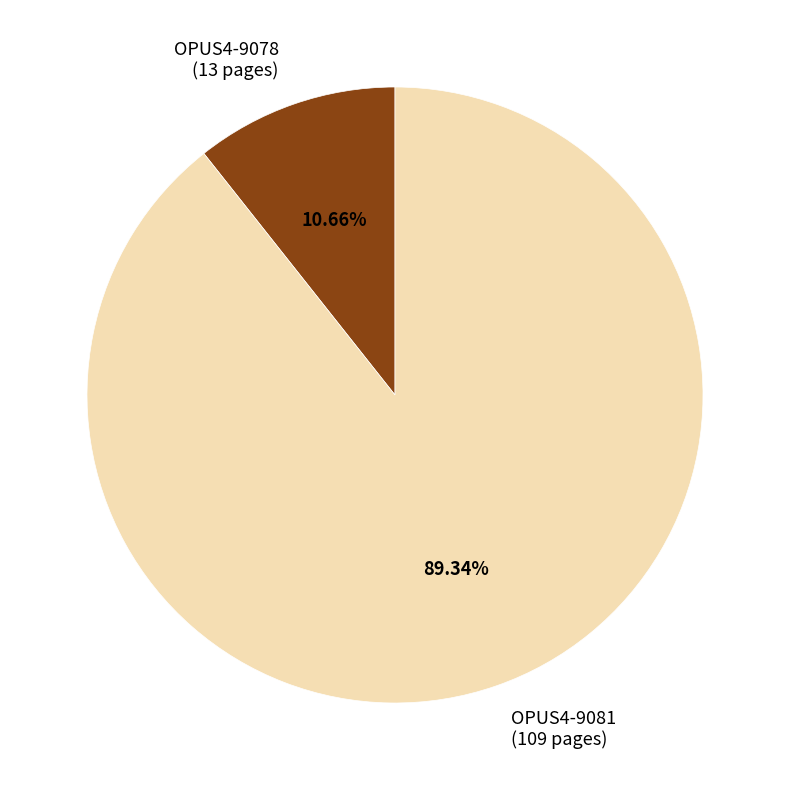

How many slices are in this pie chart?

2